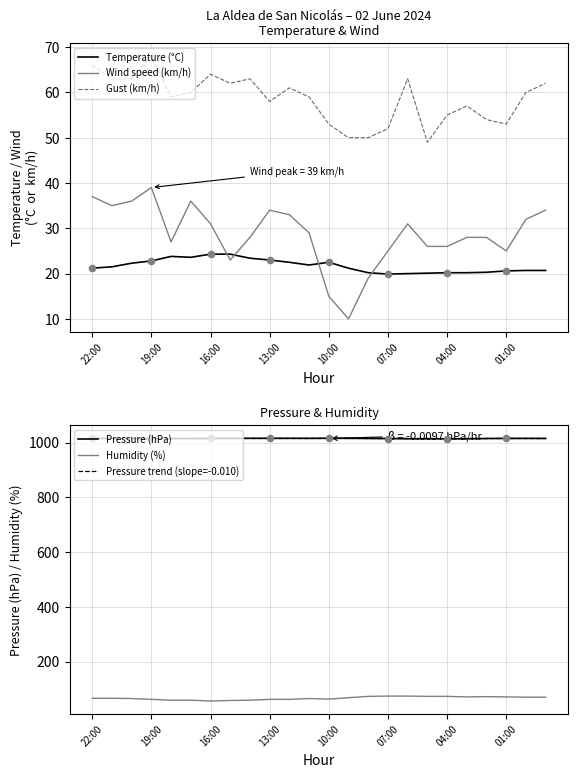

What are all the series names shown in the legend?

Temperature (°C), Wind speed (km/h), Gust (km/h), Pressure (hPa), Humidity (%), Pressure trend (slope=-0.010)